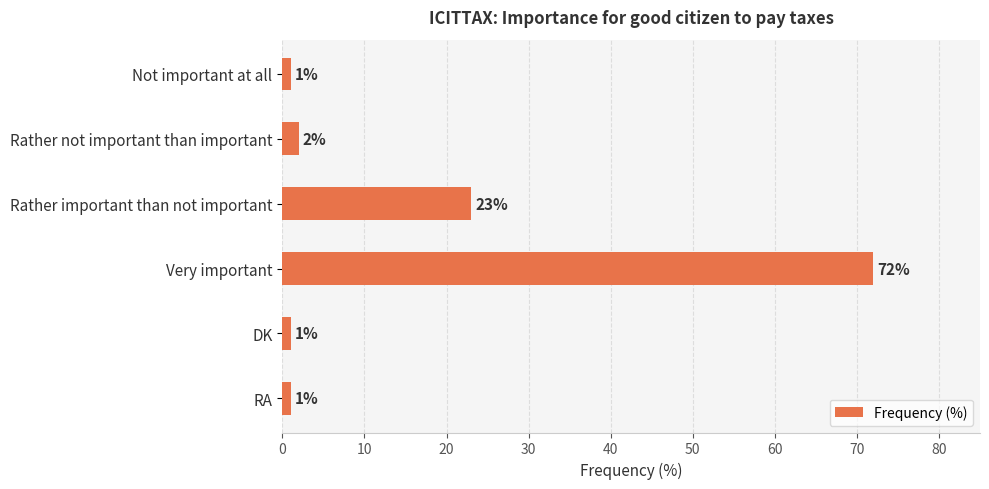

What is the difference between the maximum and minimum values?

71